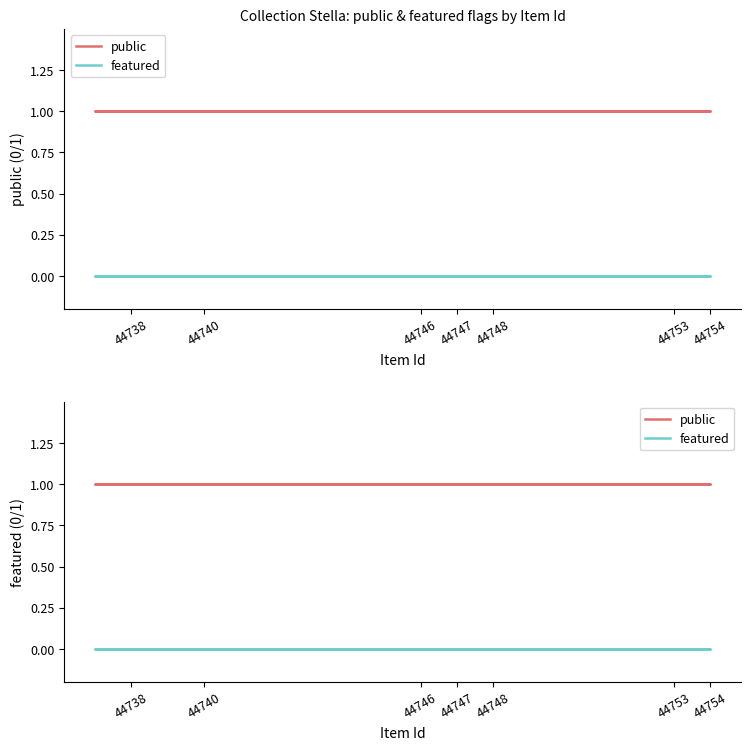

True or false: public and featured cross at least once.

False